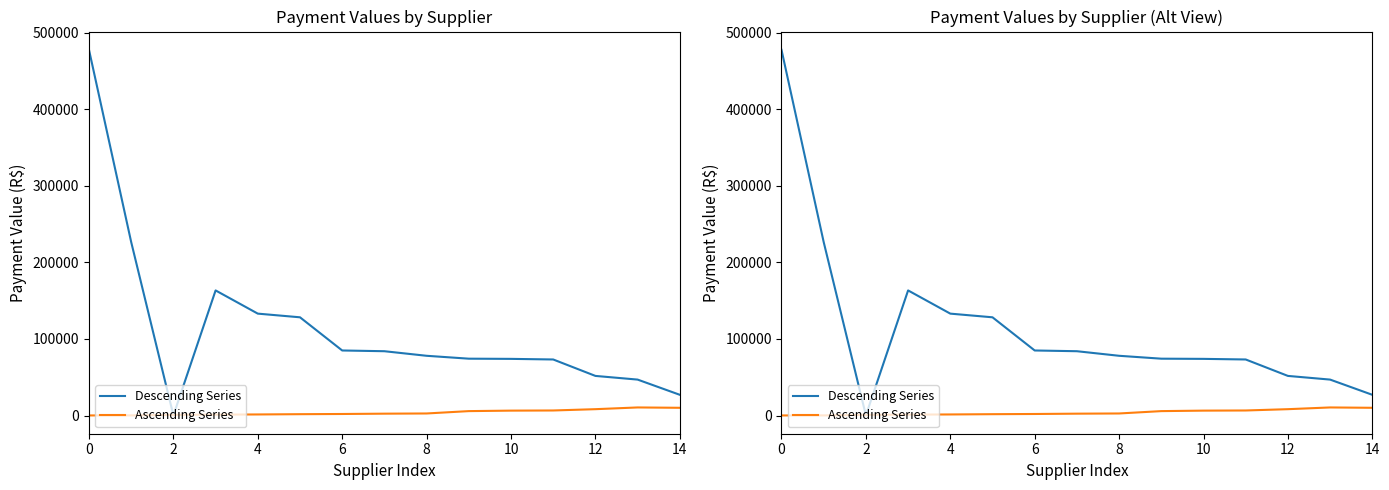

Which has a higher value, 14 or 13?

13